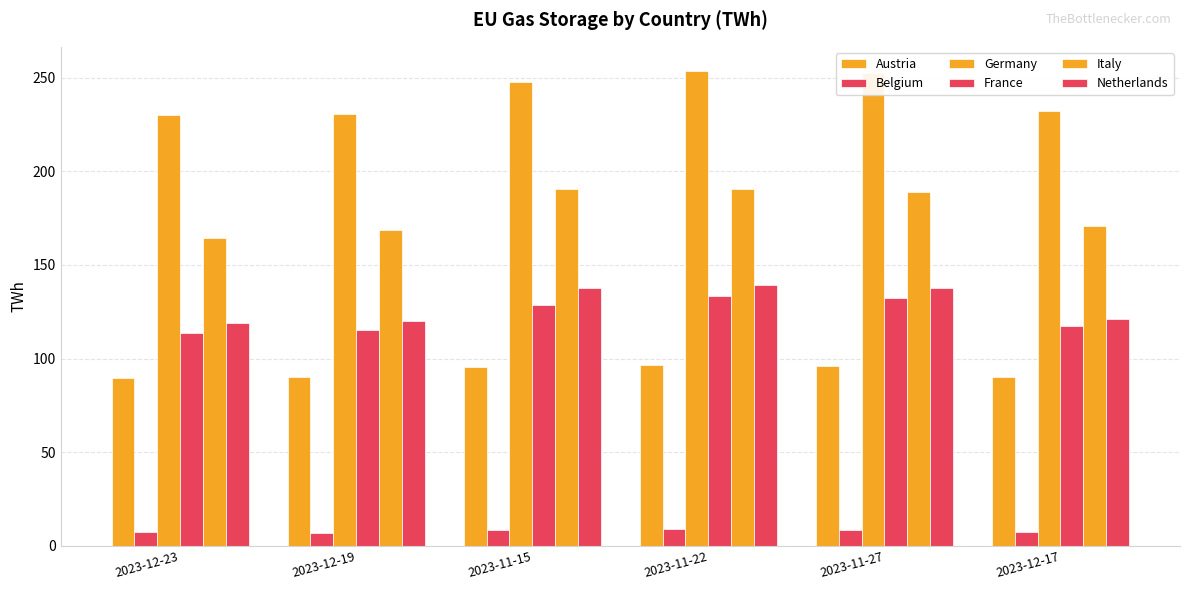

How many data points in Netherlands are less than 137?

3